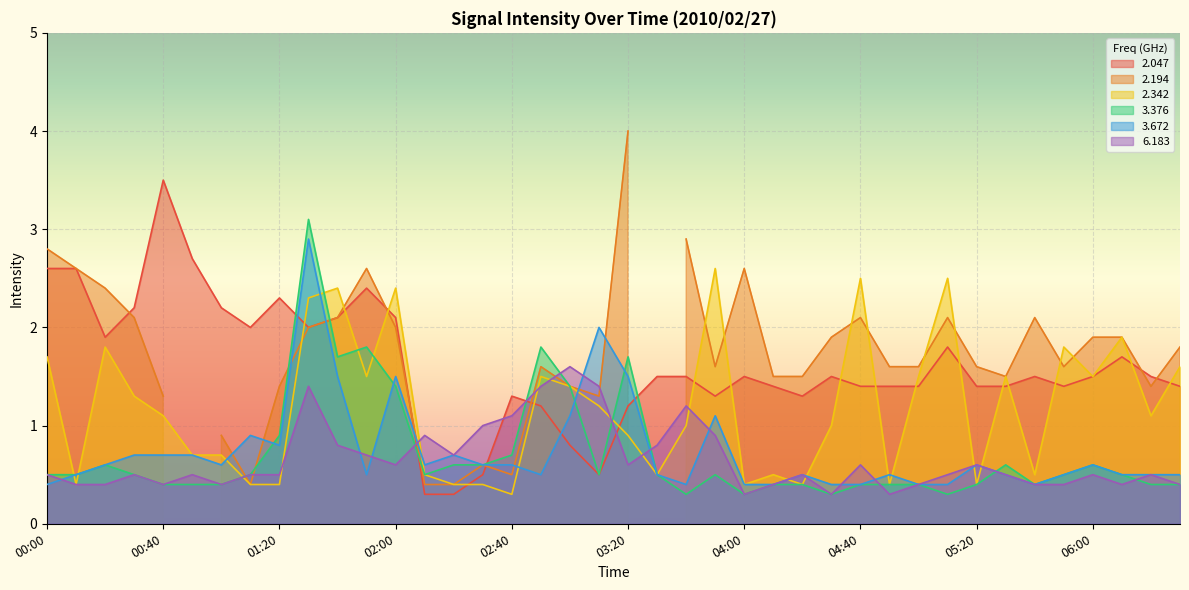

What is the value of the 2.342 point at the 28th from the left?

1.0